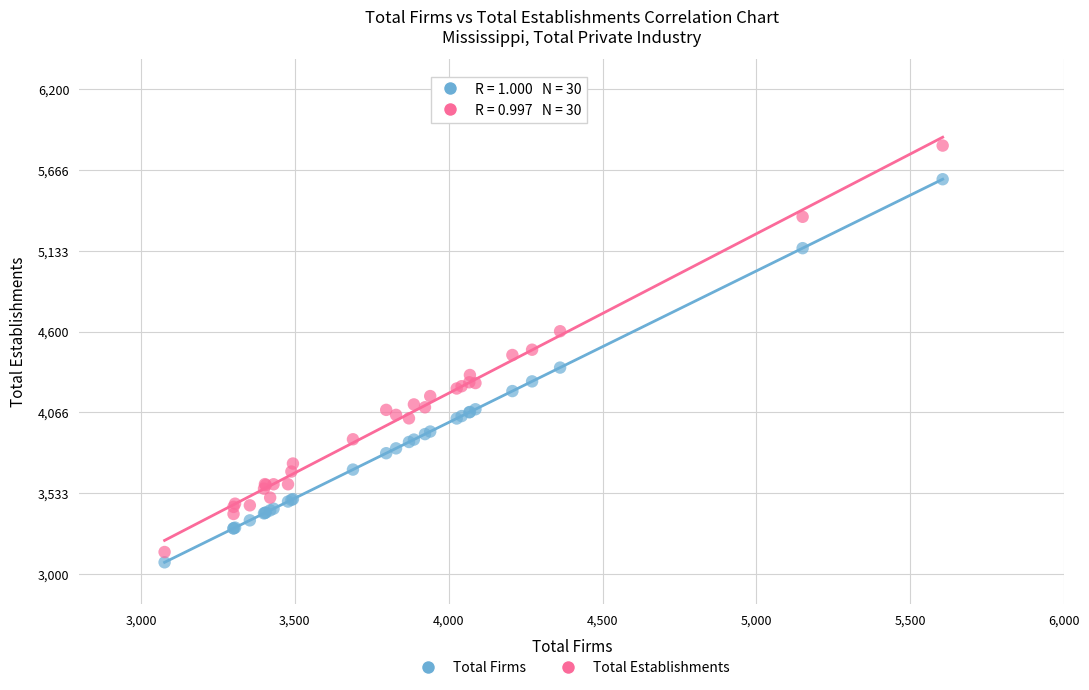

What are all the series names shown in the legend?

Total Firms, Total Establishments